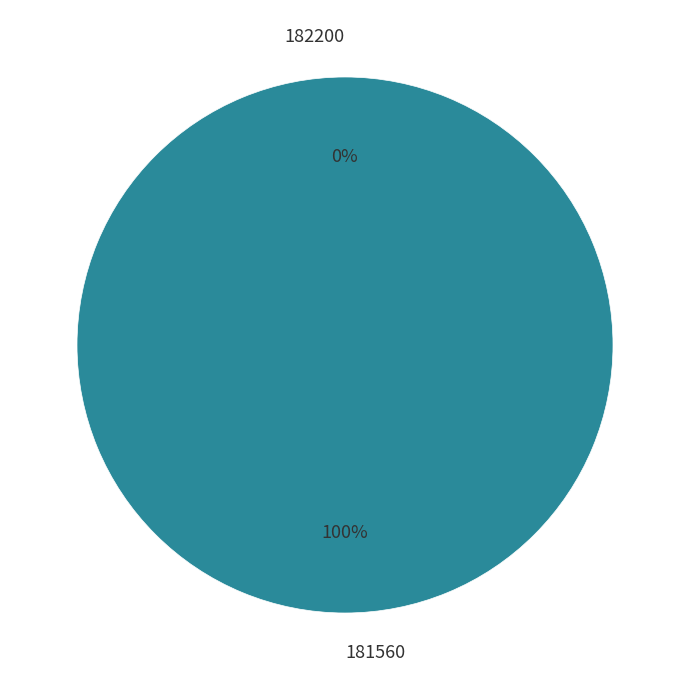

How many slices are in this pie chart?

2